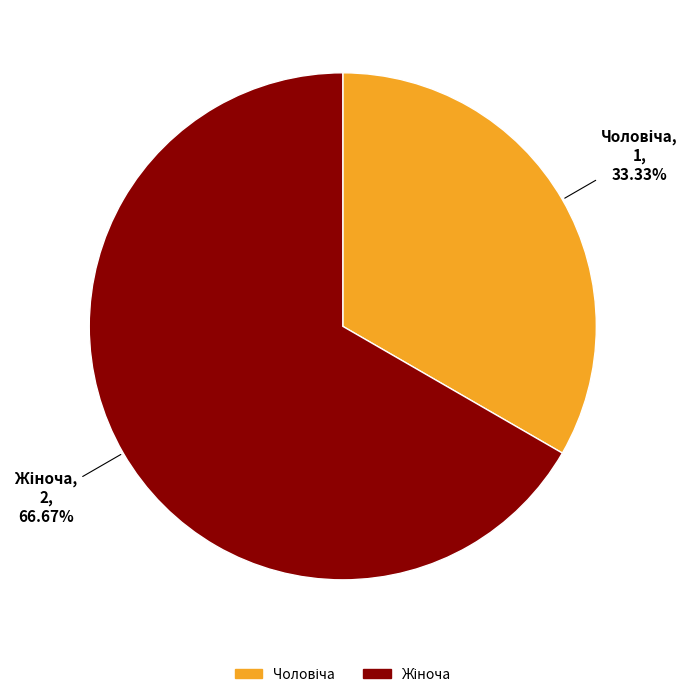

Does any single category account for the majority?

Yes